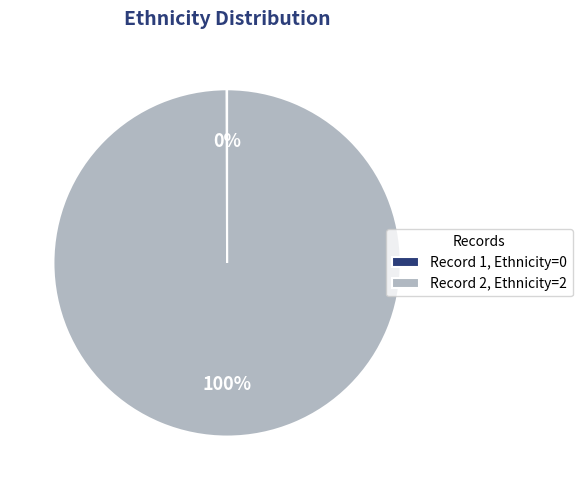

To the nearest percent, what is the difference between the largest and smallest slice percentages?

100%